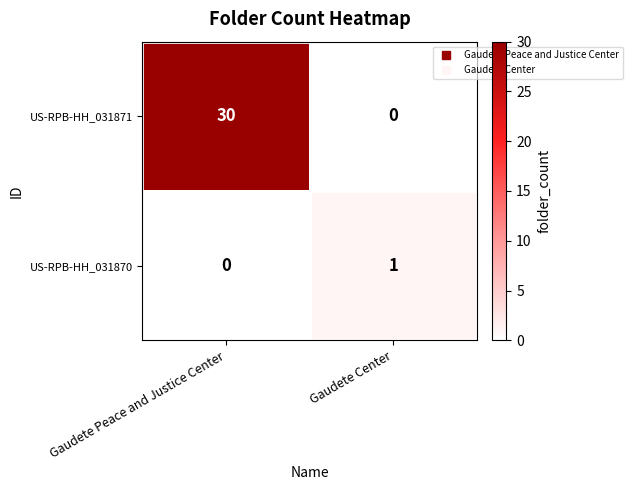

At how many categories does at least one series exceed 0?

2